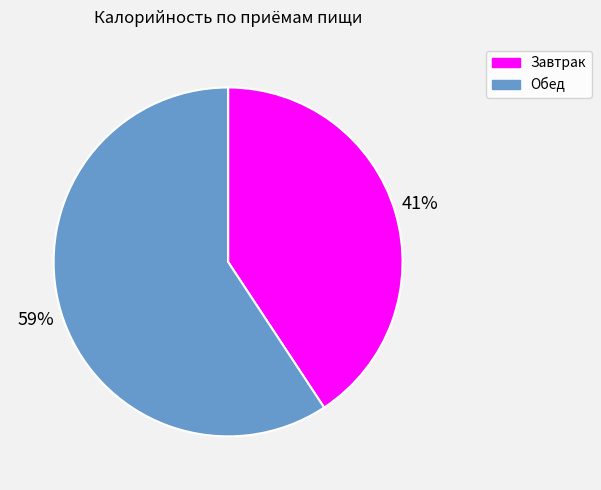

Which has a higher value, Завтрак or Обед?

Обед